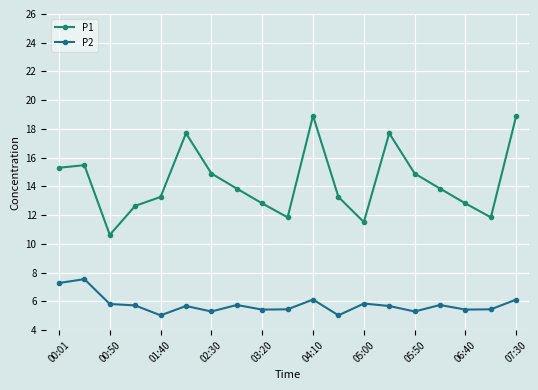

Which series has the largest range (max minus min)?

P1